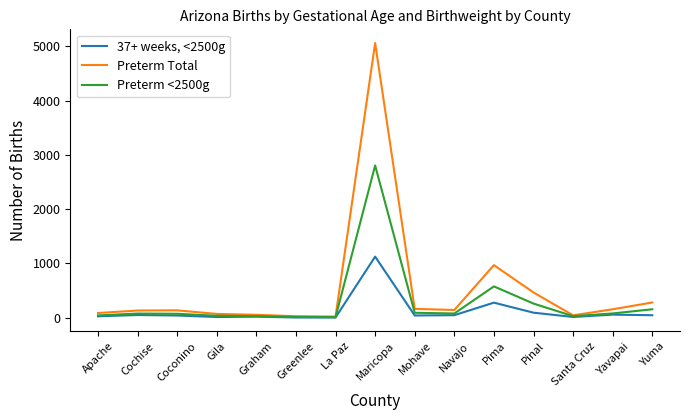

What is the spread (max minus min) of values at Gila?

57